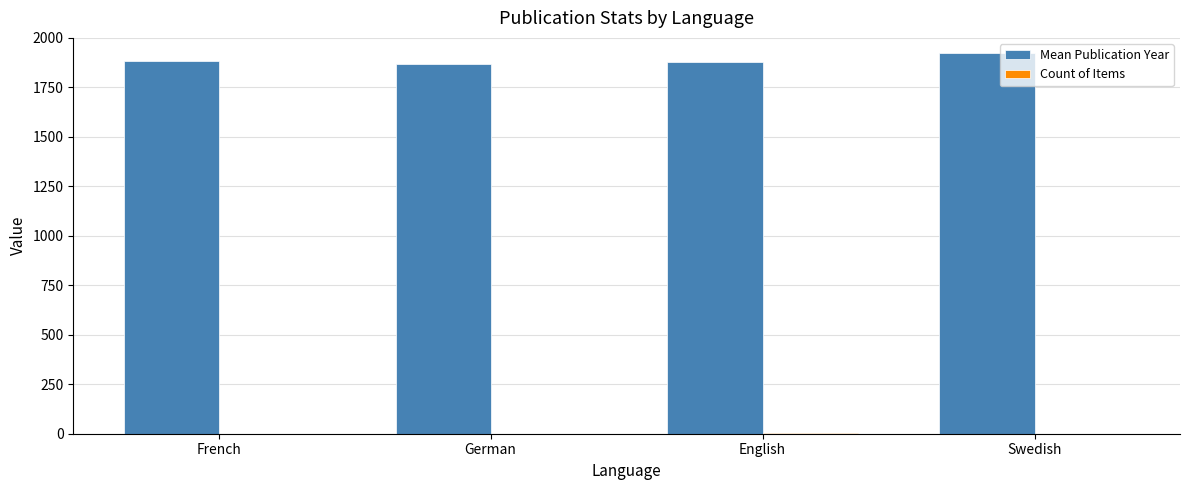

What is the maximum value shown in the chart?

1922.0